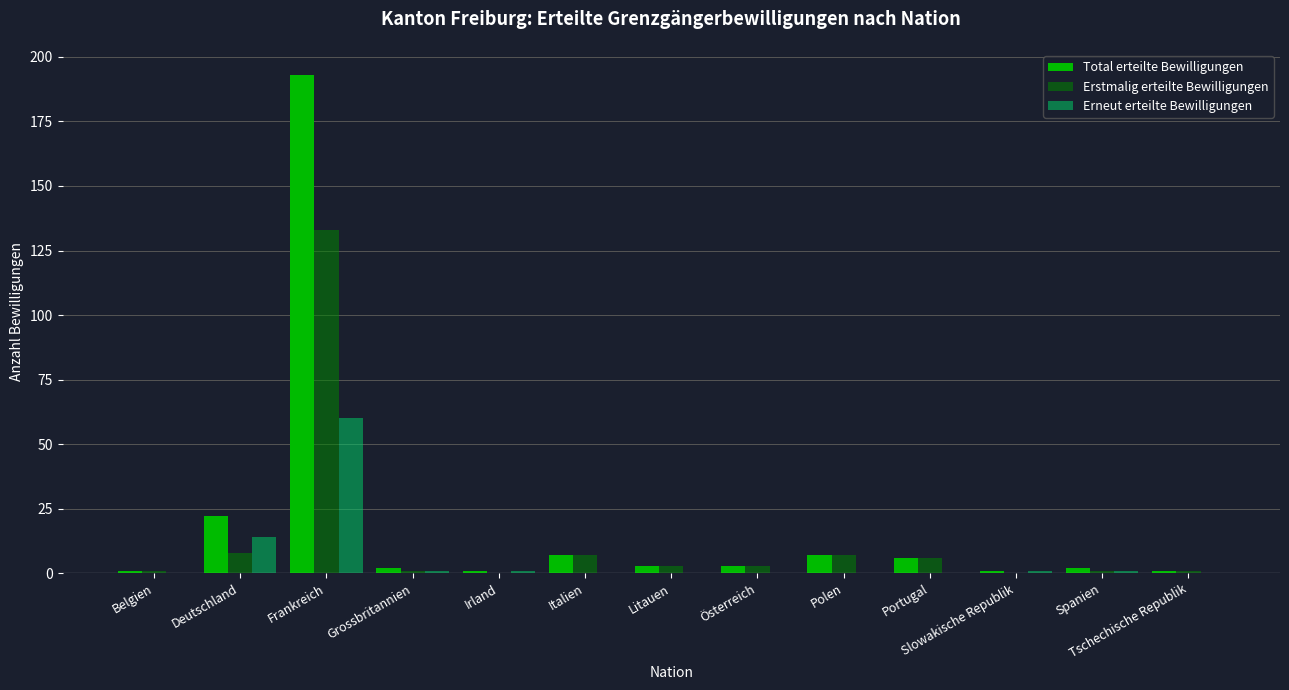

How many distinct data groups are displayed?

3